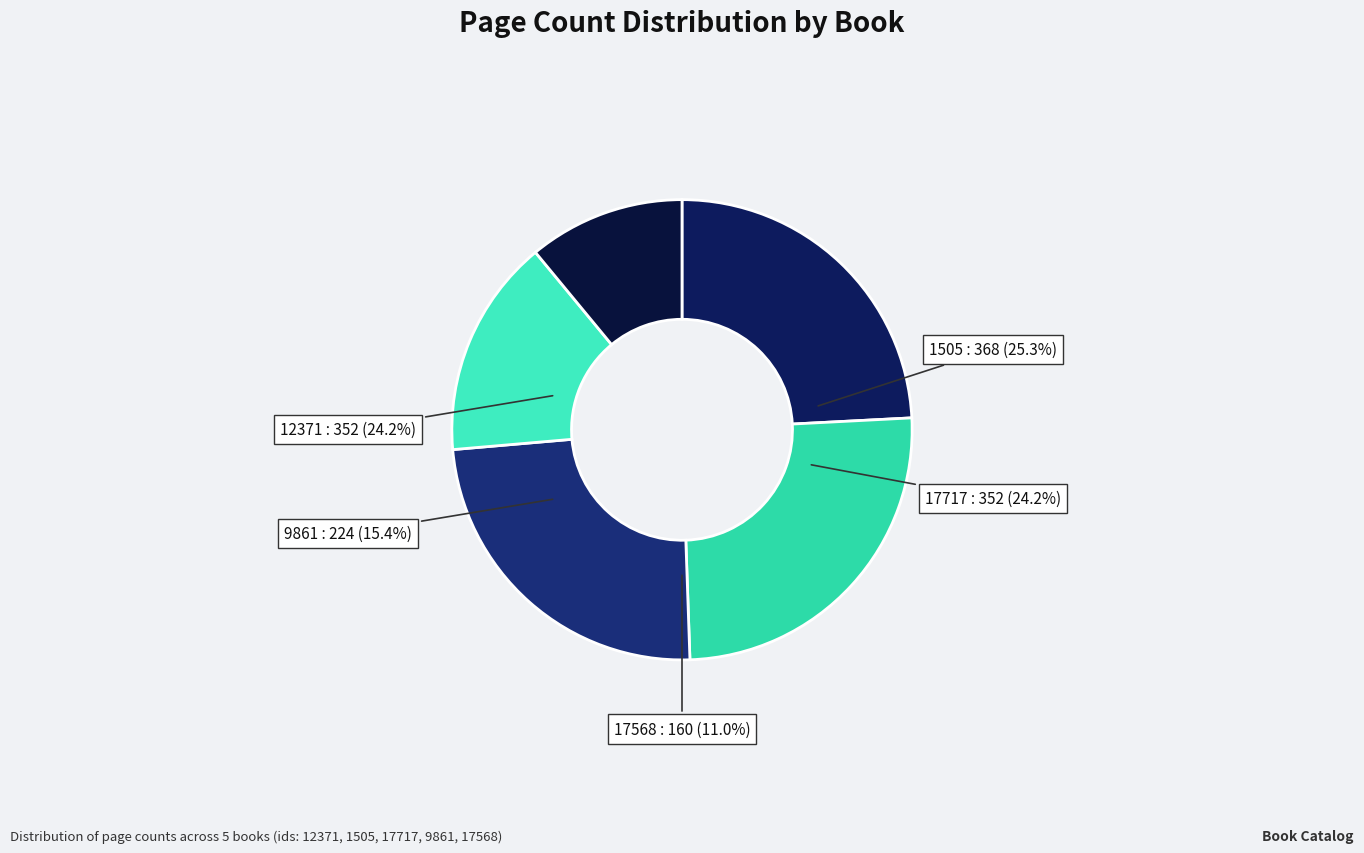

What portion of the pie excludes 9861?

84.6%